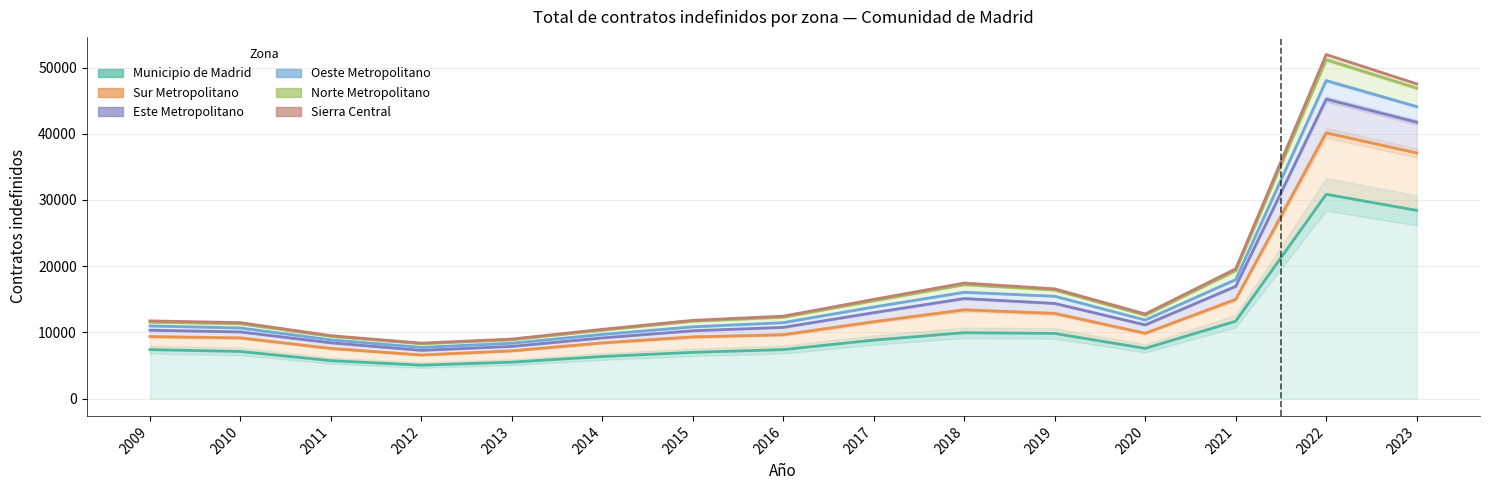

Reading right to left, extract all data points from this chart.

Municipio de Madrid: 28432	30859	11699	7593	9850	9963	8844	7413	6998	6368	5516	5066	5743	7129	7411
Sur Metropolitano: 37100	40129	14996	9878	12869	13413	11624	9657	9327	8421	7222	6596	7585	9177	9375
Este Metropolitano: 41749	45233	16962	11141	14380	15124	12987	10768	10257	9181	7894	7300	8437	10080	10339
Oeste Metropolitano: 44107	48029	17982	11870	15467	16064	13843	11478	10845	9697	8373	7745	8873	10678	10978
Norte Metropolitano: 46896	51185	19315	12592	16400	17212	14782	12296	11694	10338	8896	8300	9405	11307	11550
Sierra Central: 47540	51964	19610	12796	16585	17461	14993	12462	11832	10474	9004	8385	9515	11484	11747